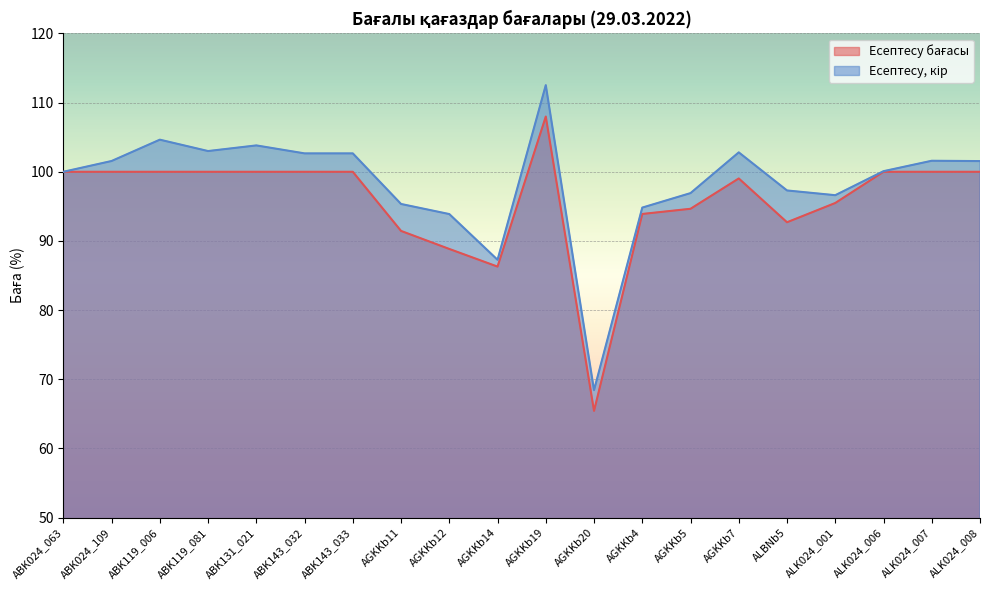

The Есептесу бағасы series shows 100.0 at ABK143_032. True or false?

True